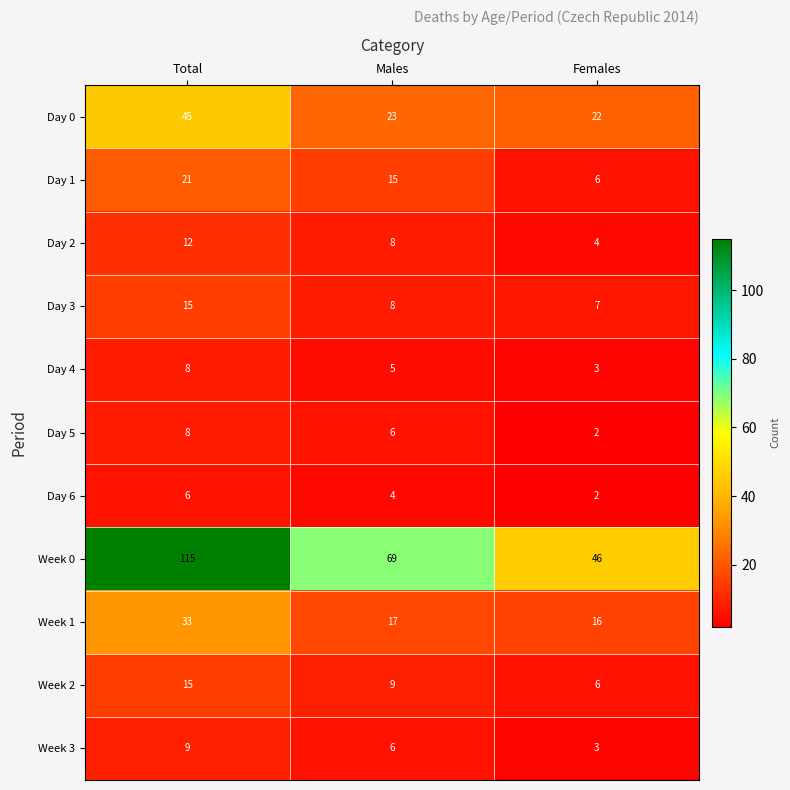

What is the total value across all series at Total?

287